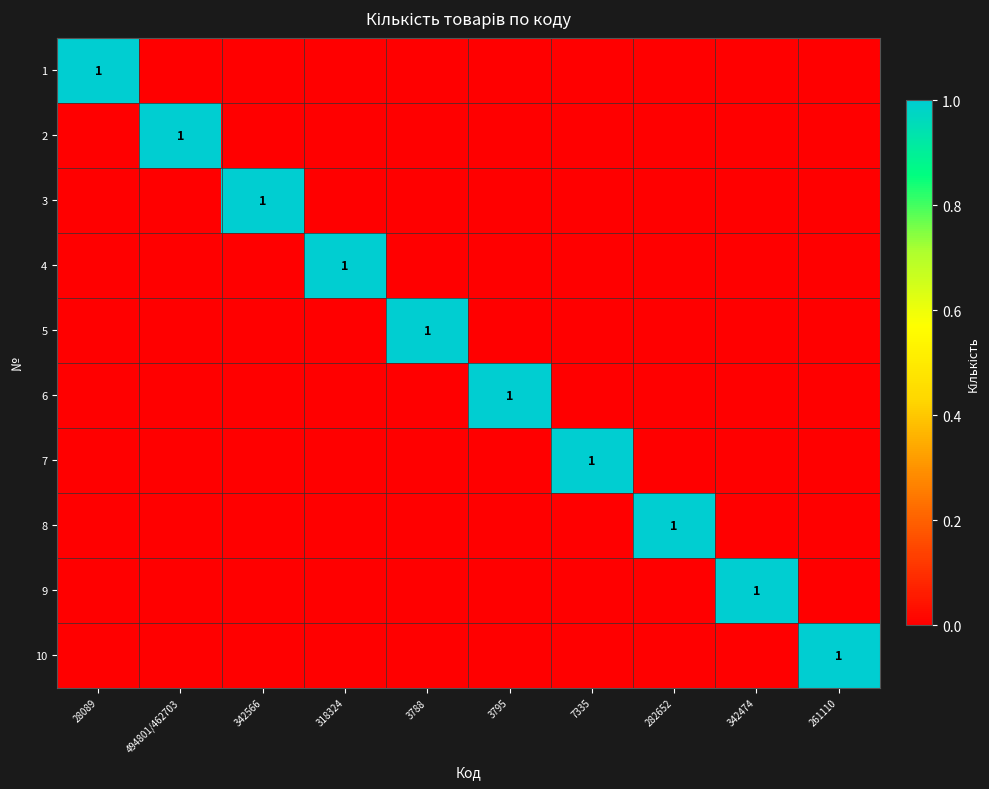

What is the difference between the maximum and minimum values in the 2 series?

1